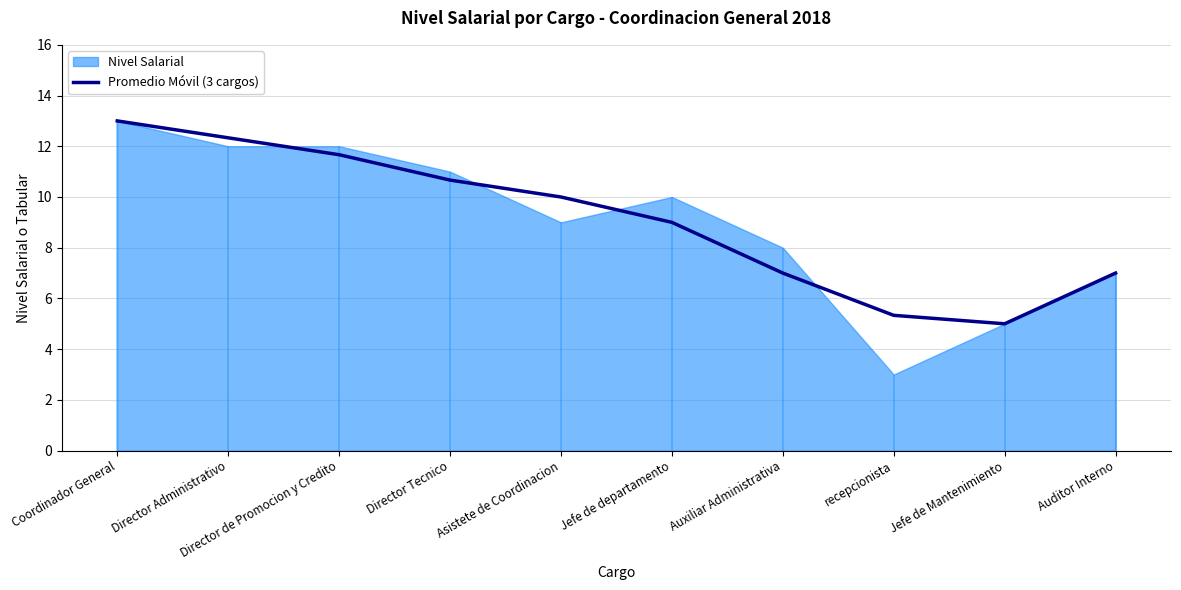

What is the value of the 10th point from the left?

7.0